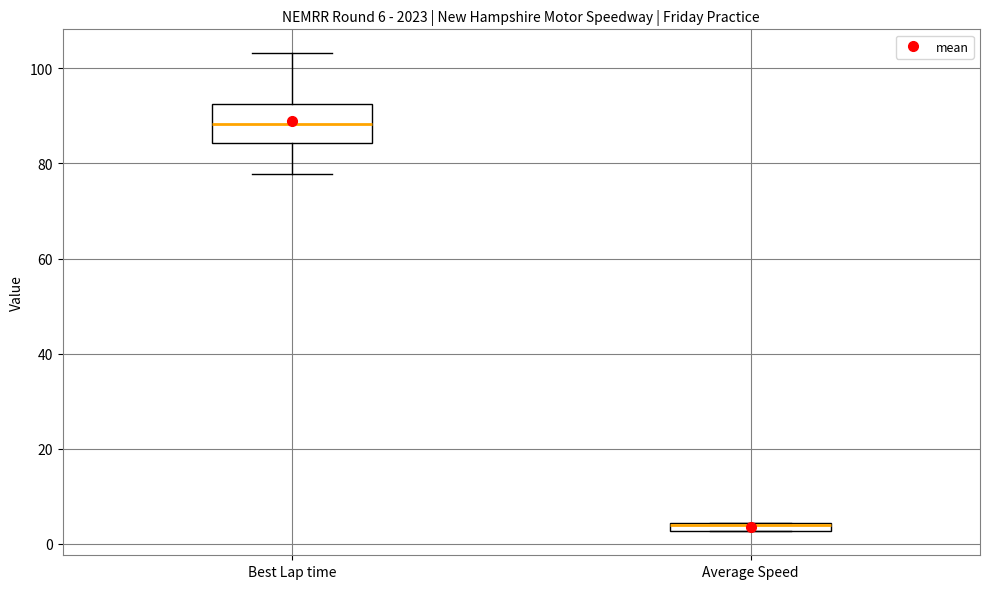

Which box has the lowest median line?

Average Speed